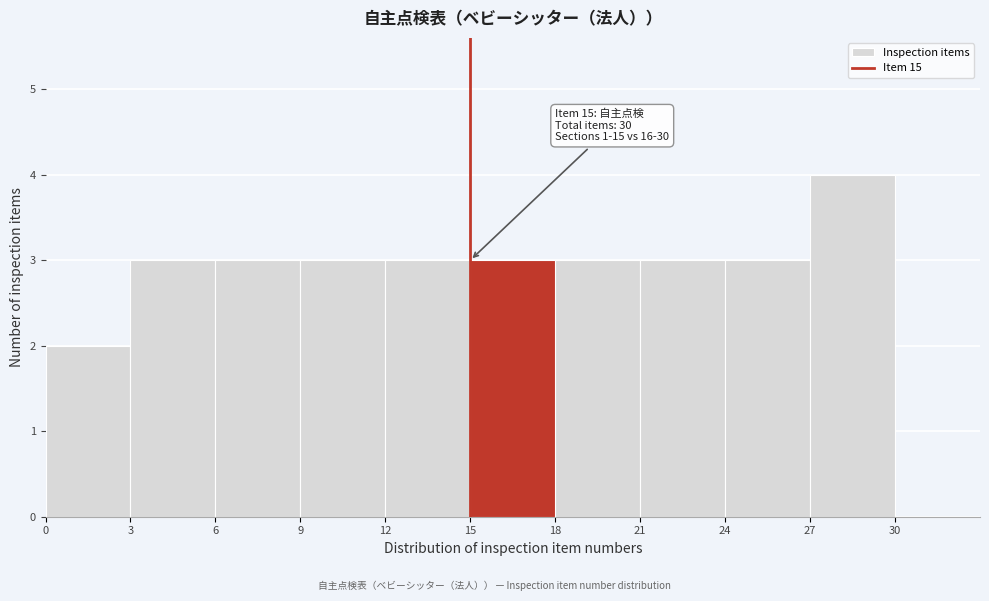

Over which range of the x-axis is the bar tallest?

27 to 30